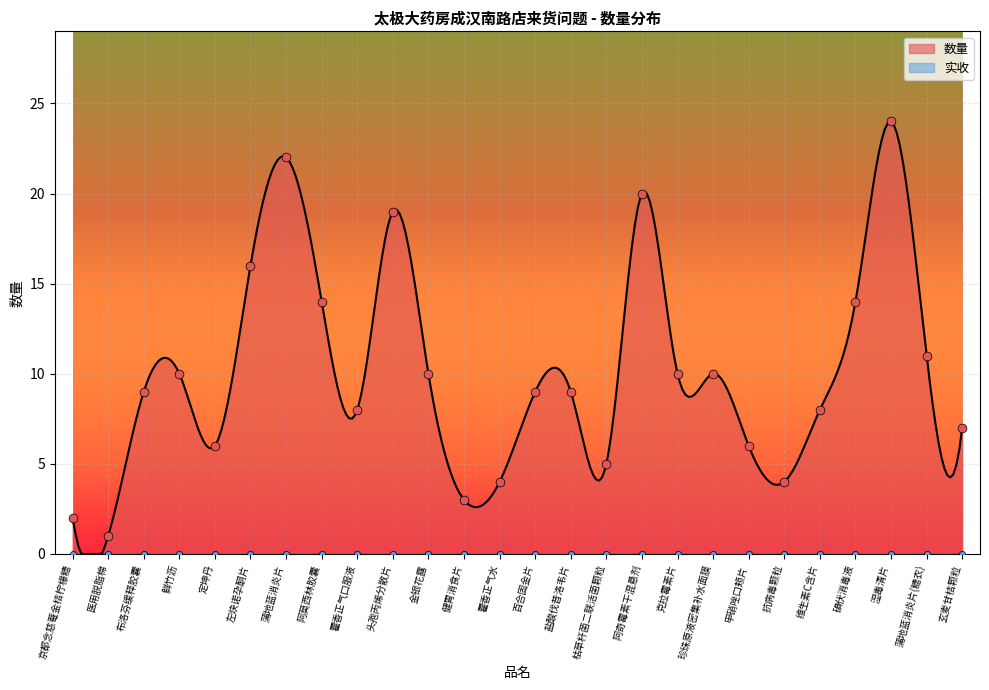

What is the change in value from 蒲地蓝消炎片 to 百合固金片?

-13